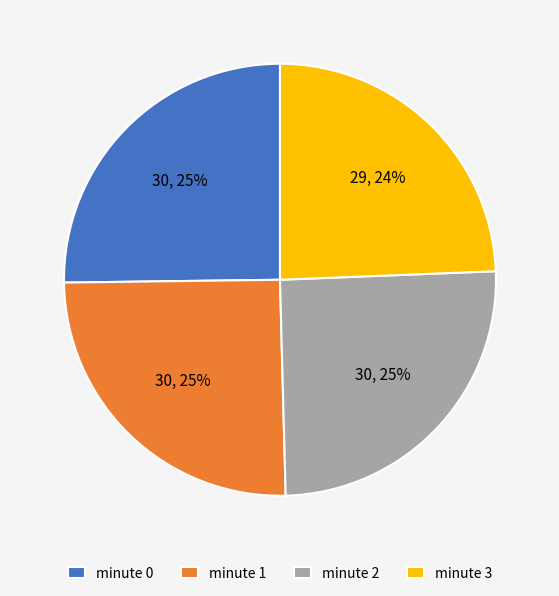

To the nearest percent, what percentage of the pie is minute 1?

25%